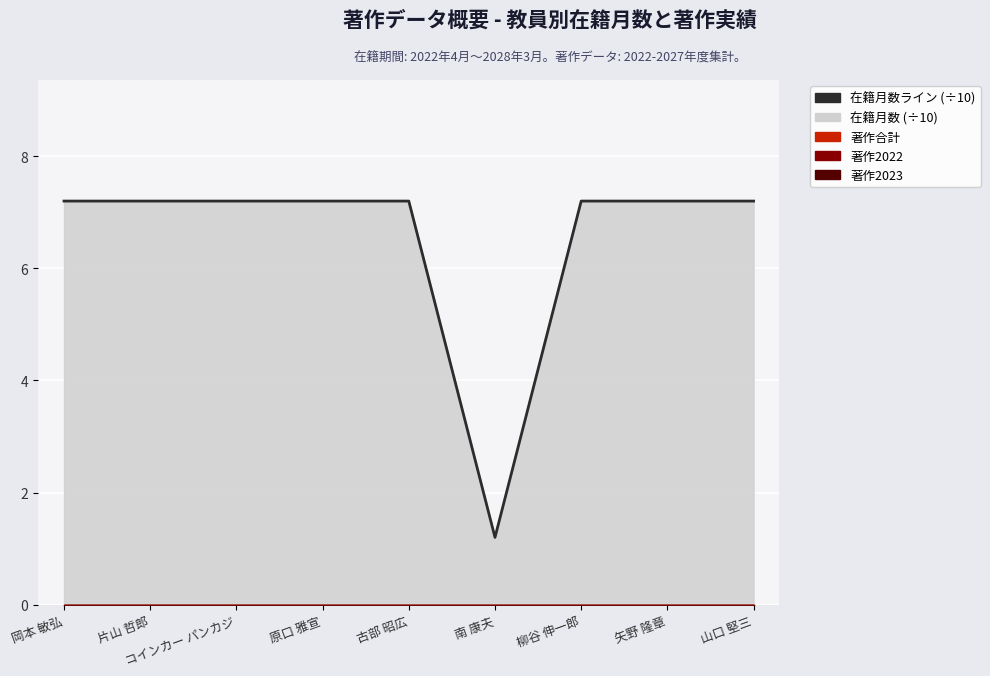

Reading right to left, list all the values displayed in this chart.

7.2	7.2	7.2	1.2	7.2	7.2	7.2	7.2	7.2